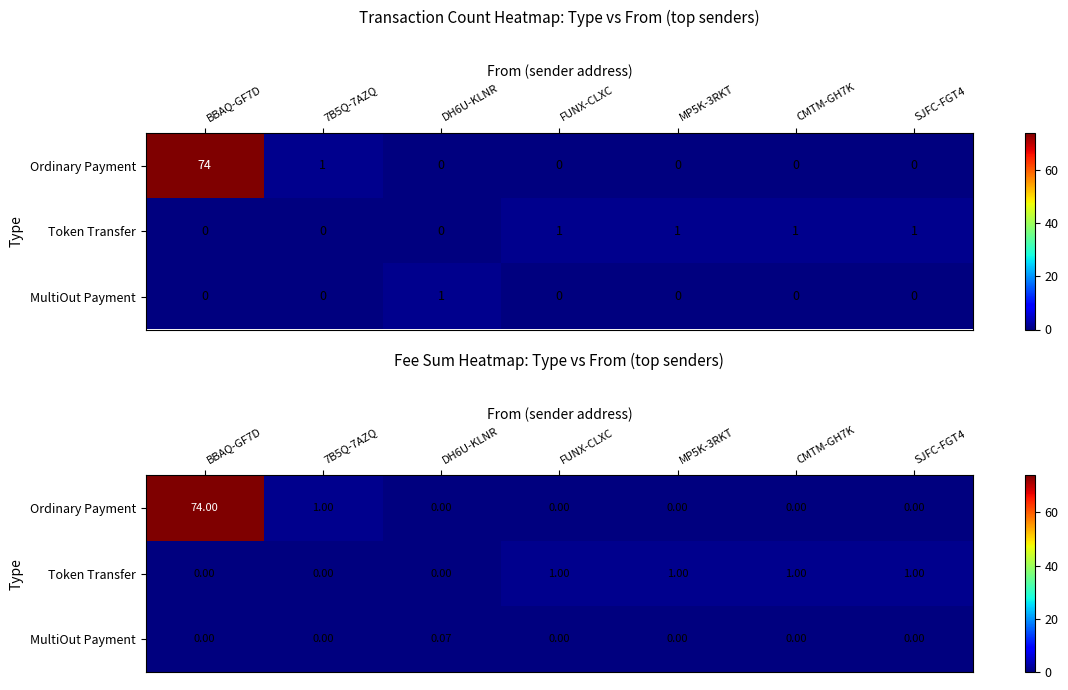

Which series has the widest spread of values?

Ordinary Payment